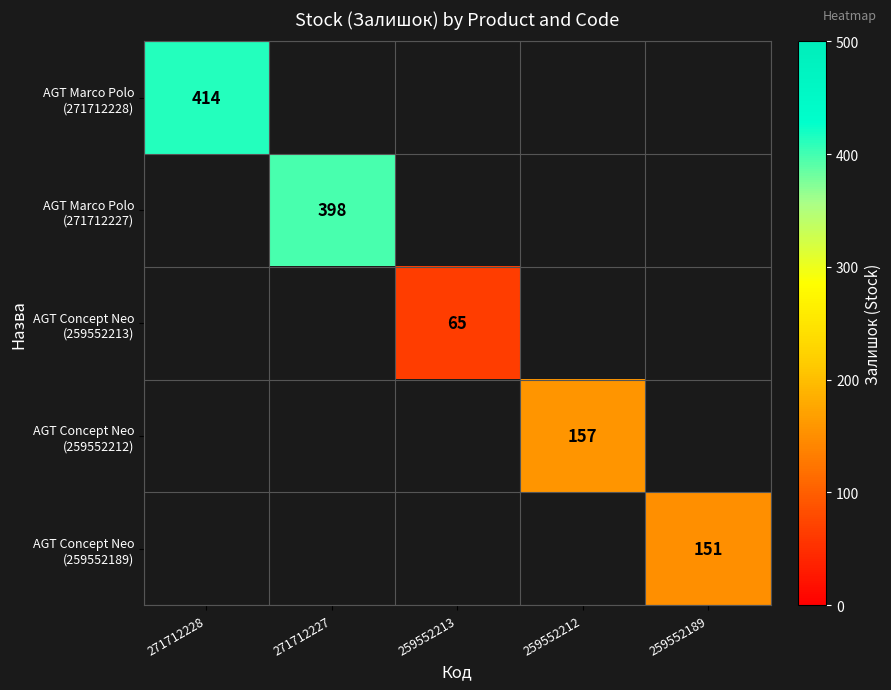

Which category has the highest value across all series?

271712228